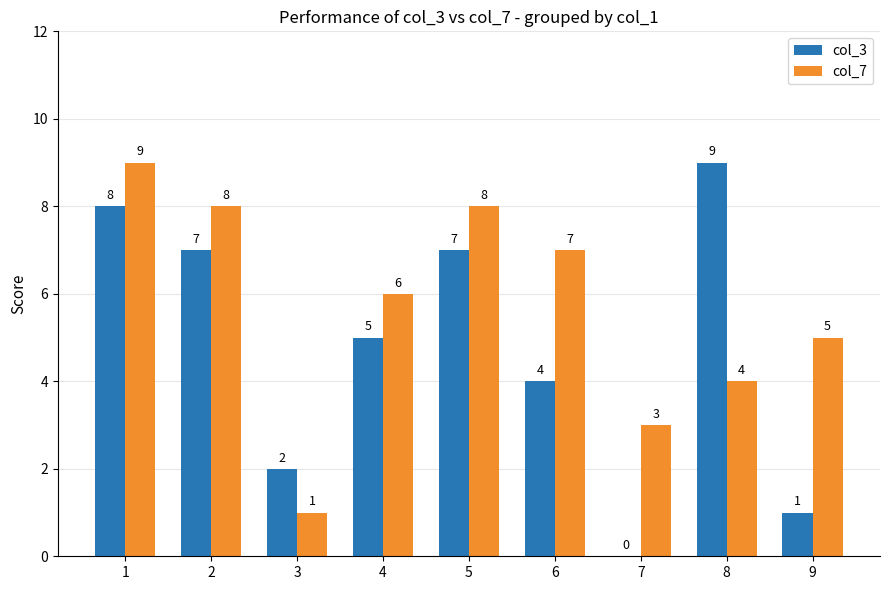

Count the number of data series in this chart.

2